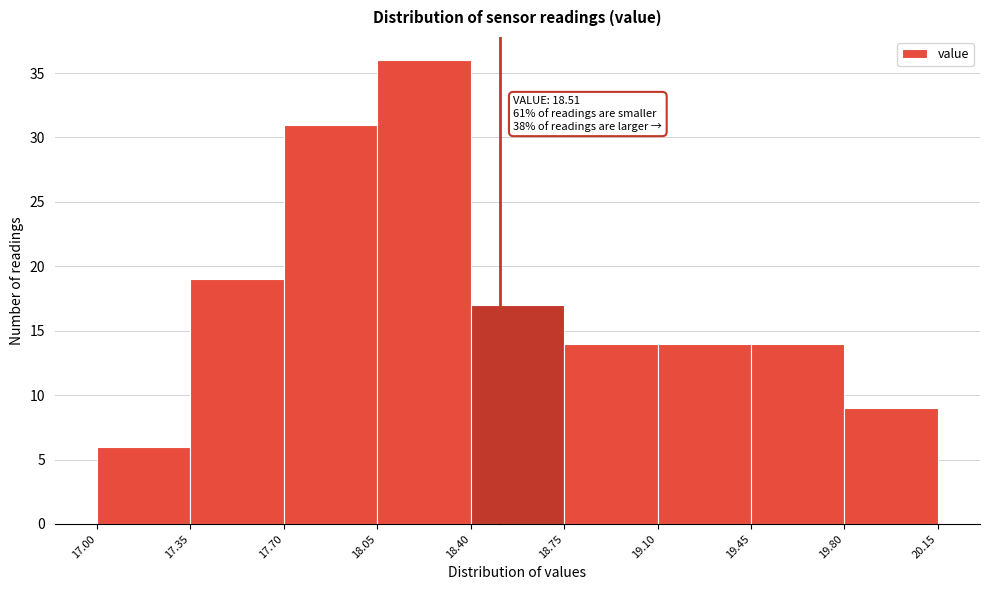

Which range on the x-axis has the tallest bar?

18.05 to 18.40